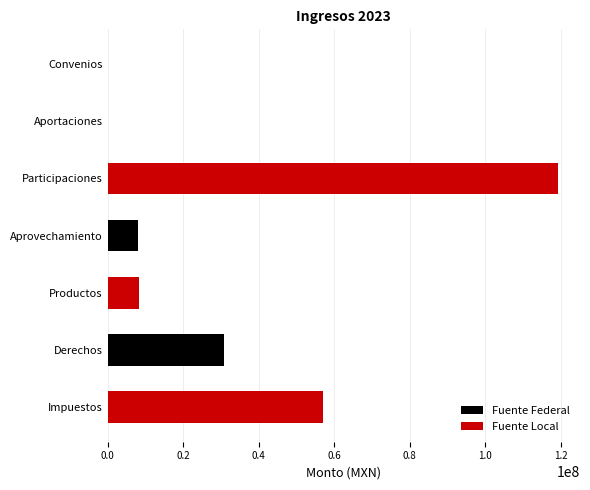

Is it true that Fuente Local equals 77750450.0 at Aportaciones?

False